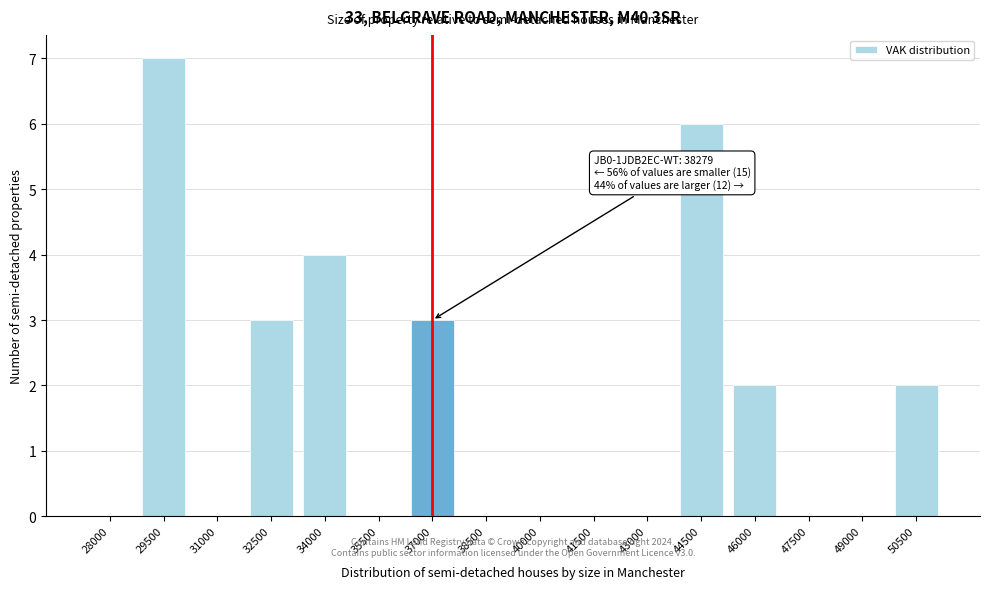

Reading right to left, transcribe all the data shown in this chart.

50500=2	49000=0	47500=0	46000=2	44500=6	43000=0	41500=0	40000=0	38500=0	37000=3	35500=0	34000=4	32500=3	31000=0	29500=7	28000=0